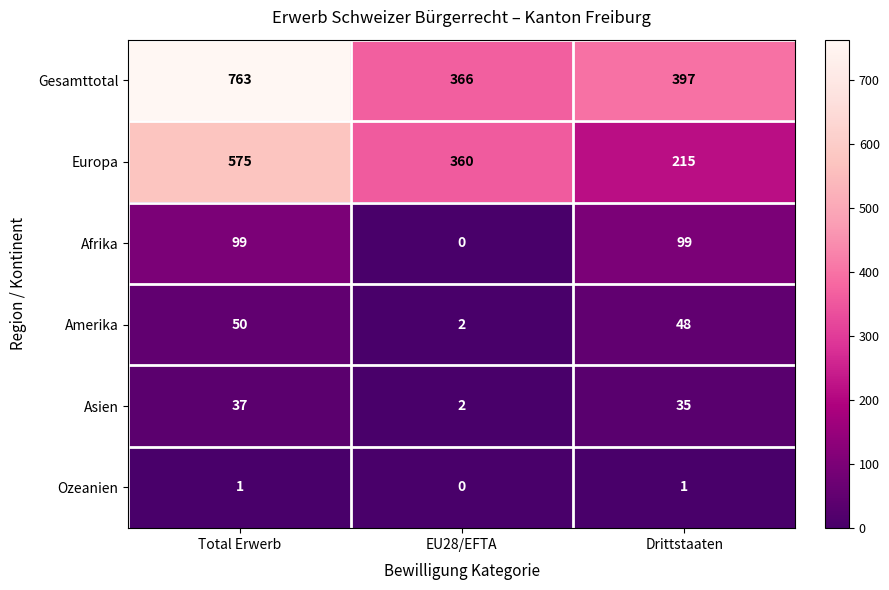

How many data points does each series have?

3